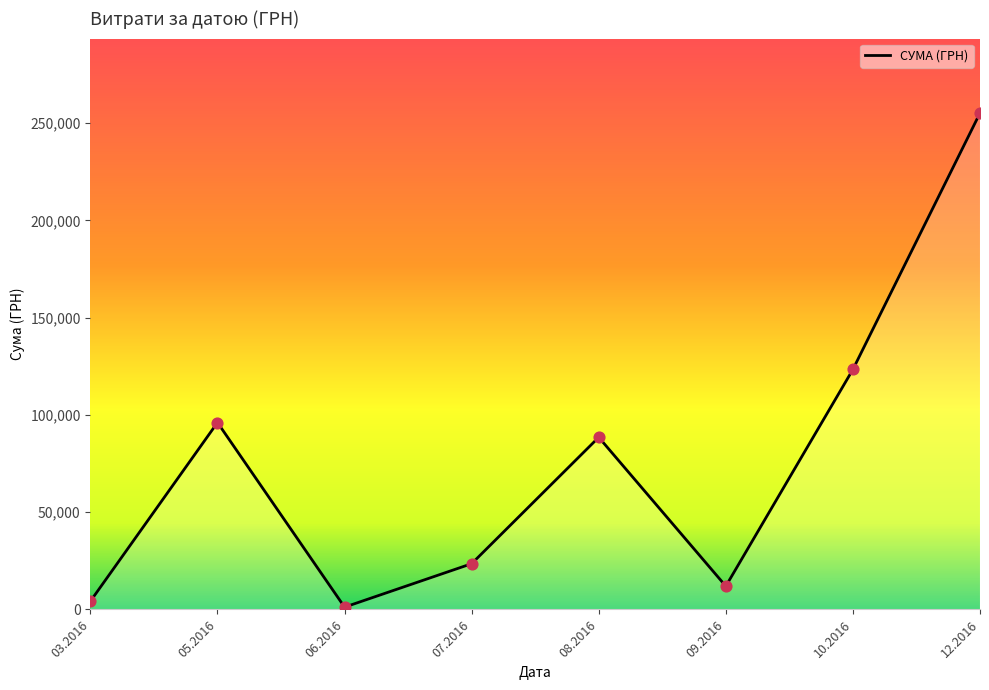

Between 12.2016 and 05.2016, which is larger?

12.2016